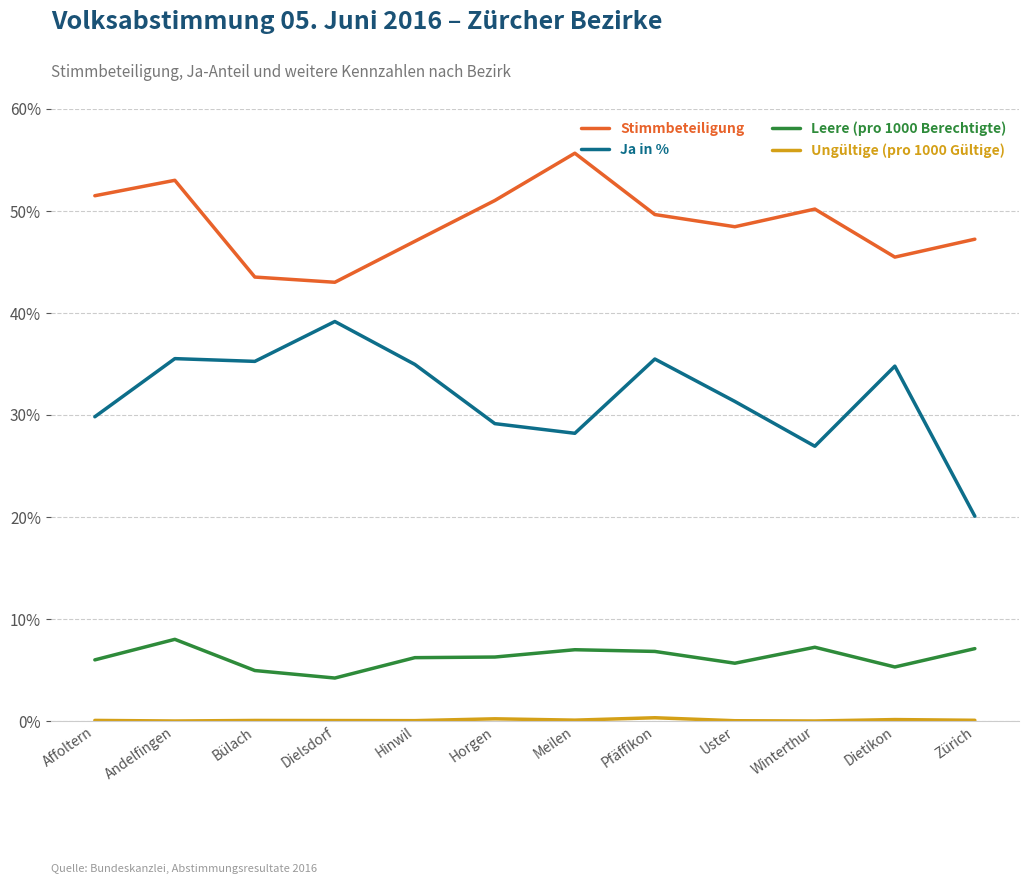

What is the difference between the maximum and minimum values in the Stimmbeteiligung series?

12.7